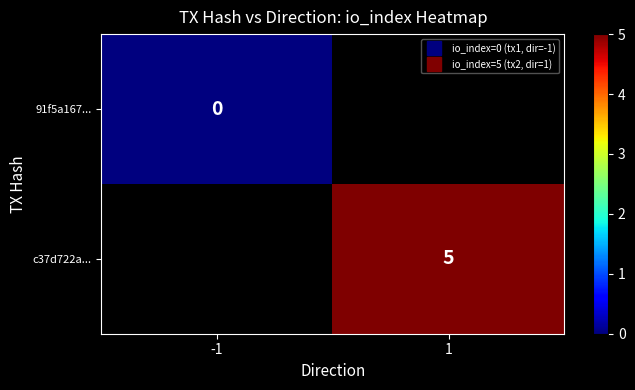

The value of c37d722a... at 1 is 3.0. True or false?

False